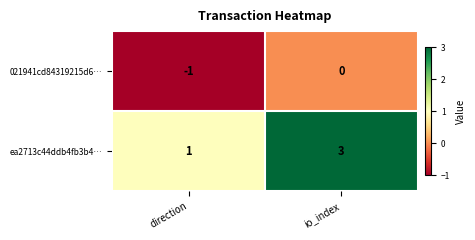

Where is ea2713c44ddb4fb3b4… nearest to the value 2?

direction